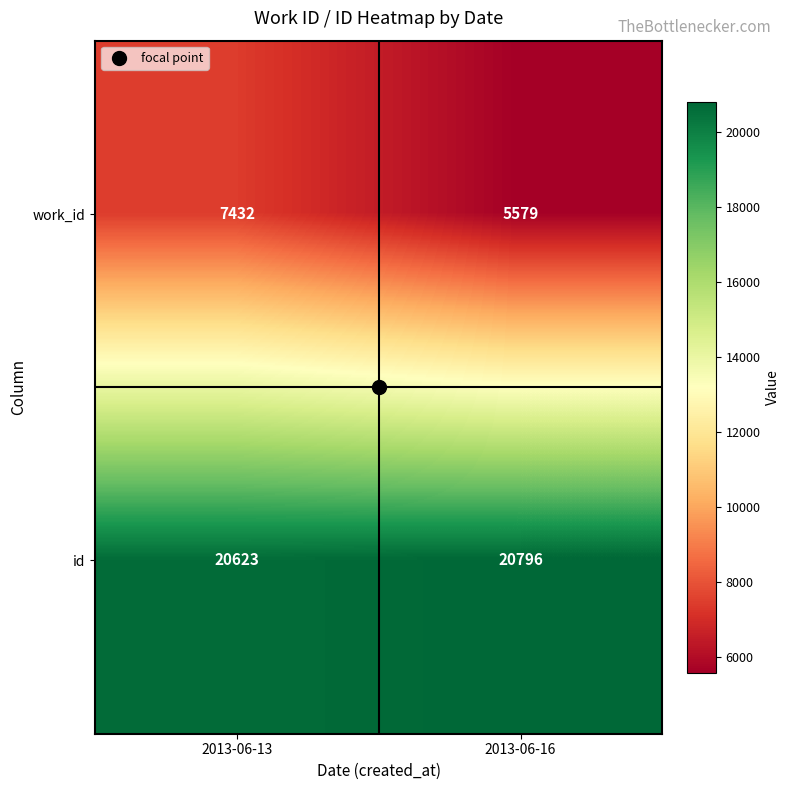

What value does the work_id series have at 2013-06-16, to the nearest 50?

5600